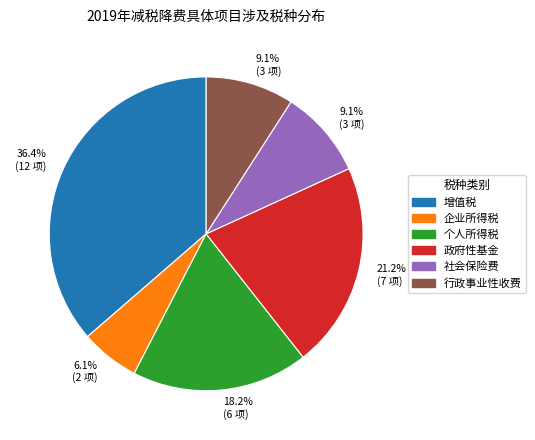

What percentage is the 社会保险费 slice, to the nearest percent?

9%